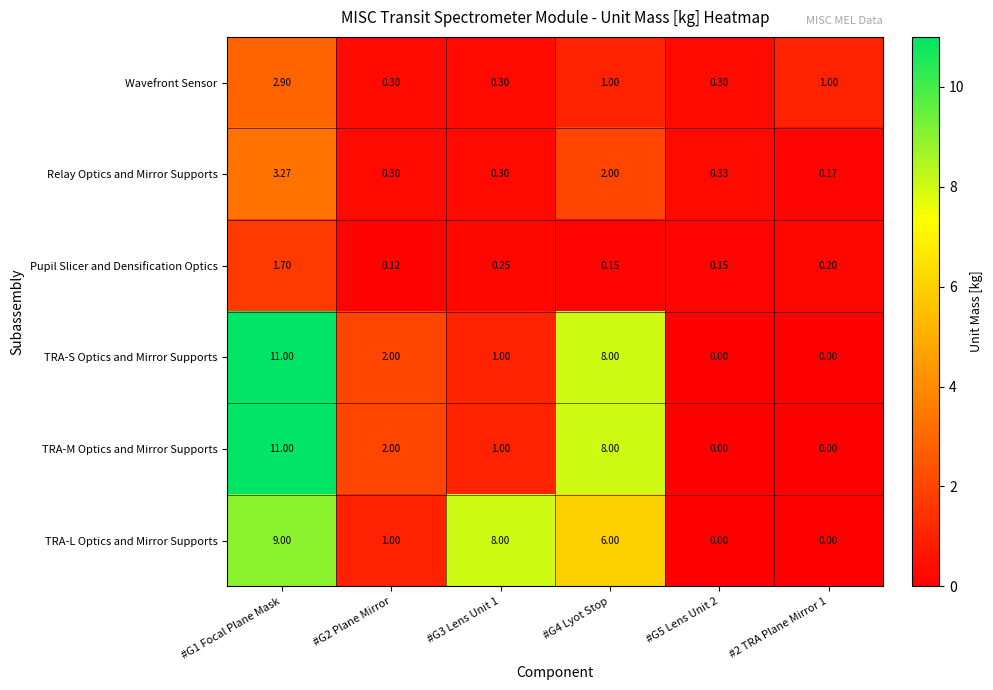

Is the value of Relay Optics and Mirror Supports at #G5 Lens Unit 2 greater than the value of TRA-L Optics and Mirror Supports at #G1 Focal Plane Mask?

No